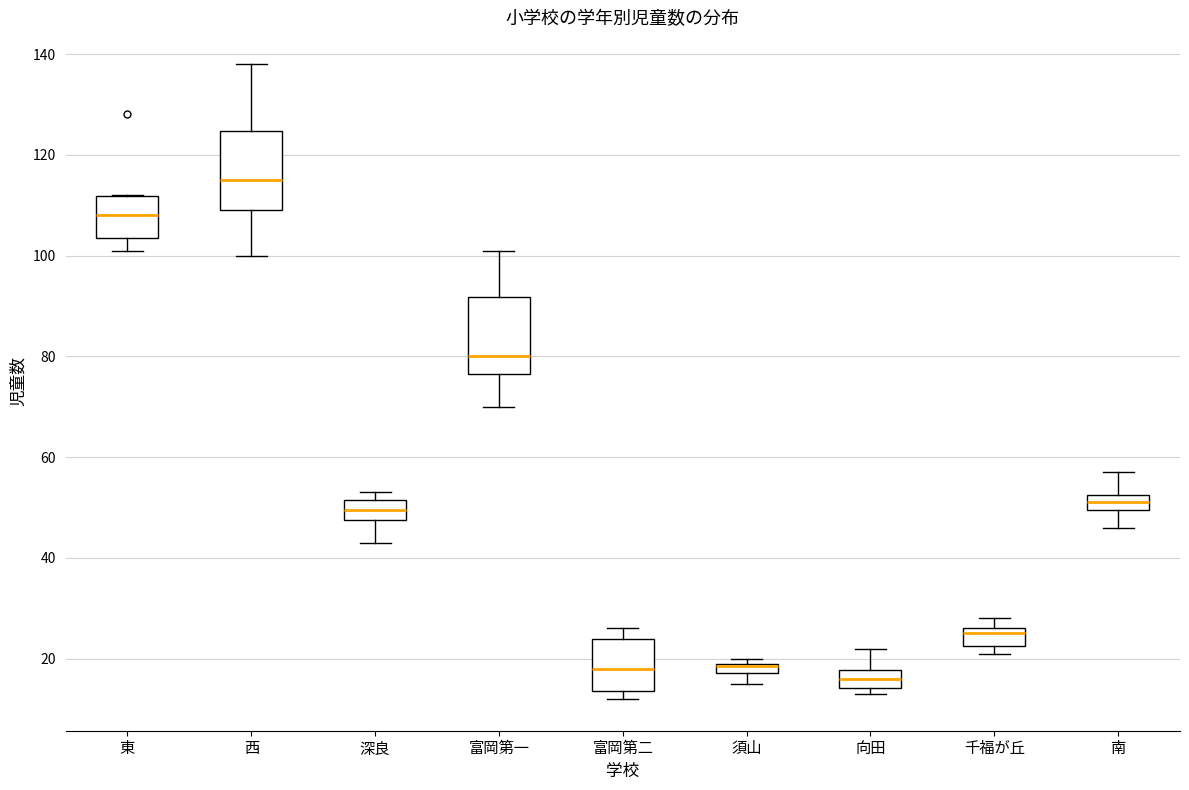

Where does the median line of the box for 富岡第二 sit on the y-axis? The values are not printed on the chart, so give them approximately, as read against the axis.

18